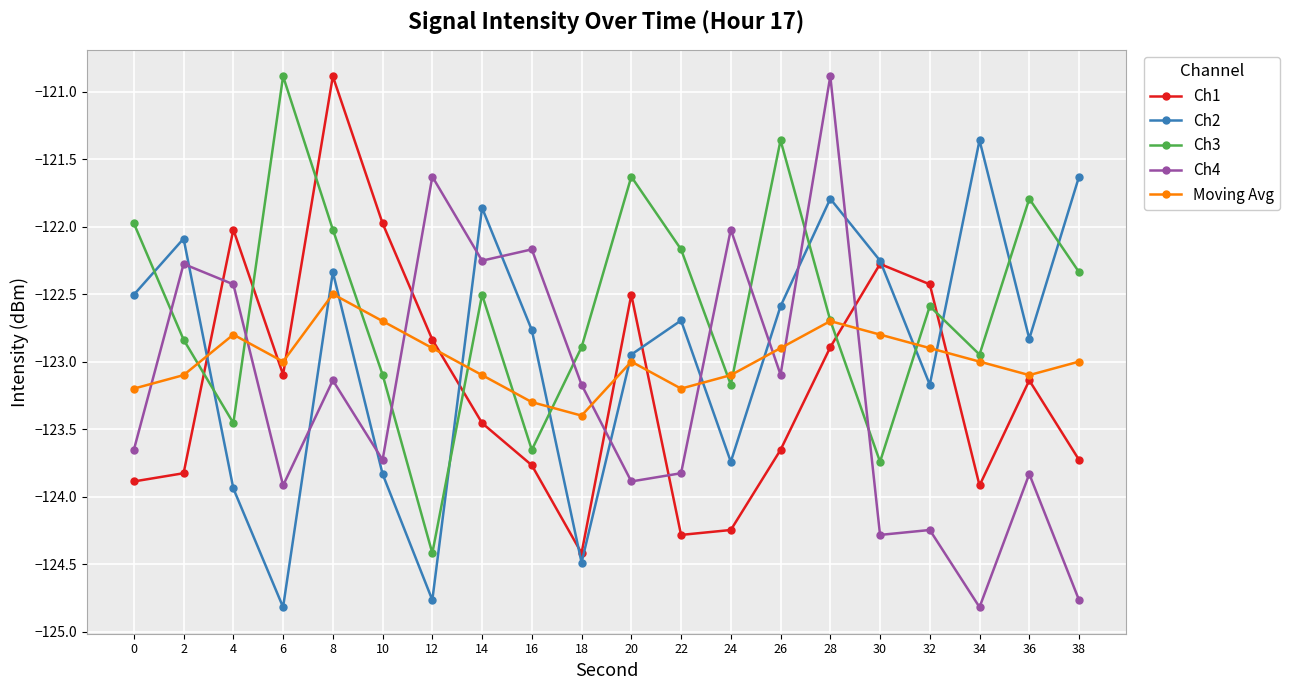

Which category has the highest value in the Ch1 series?

8